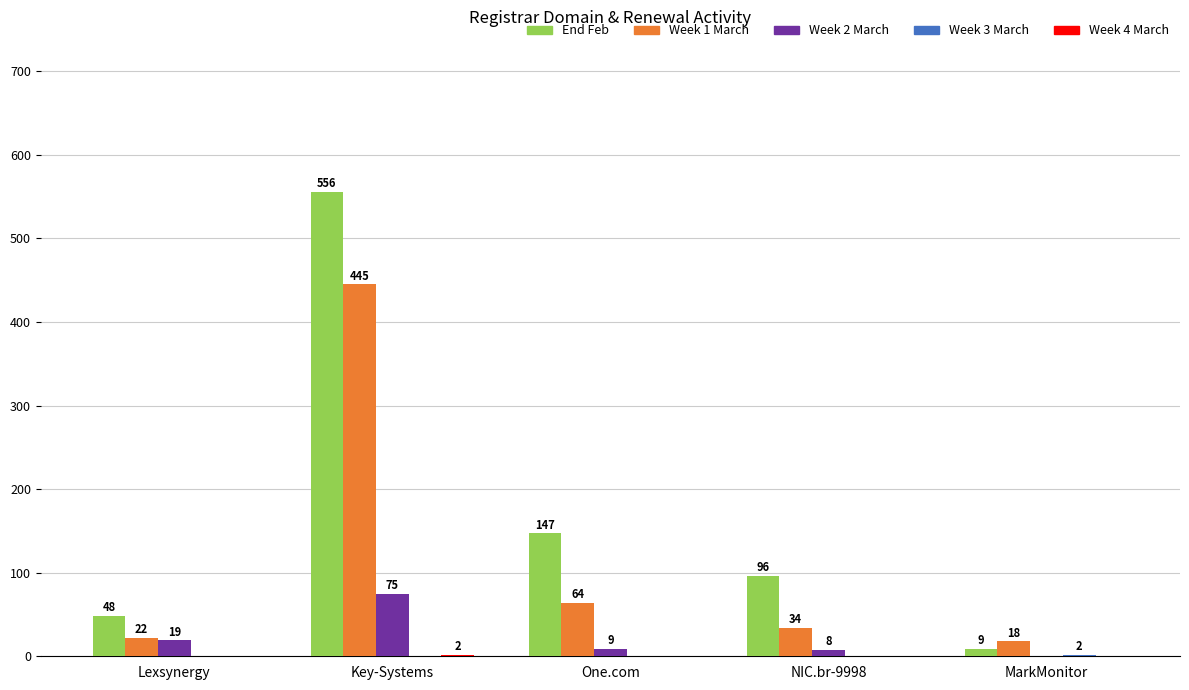

At which category is the sum across all series the highest?

Key-Systems